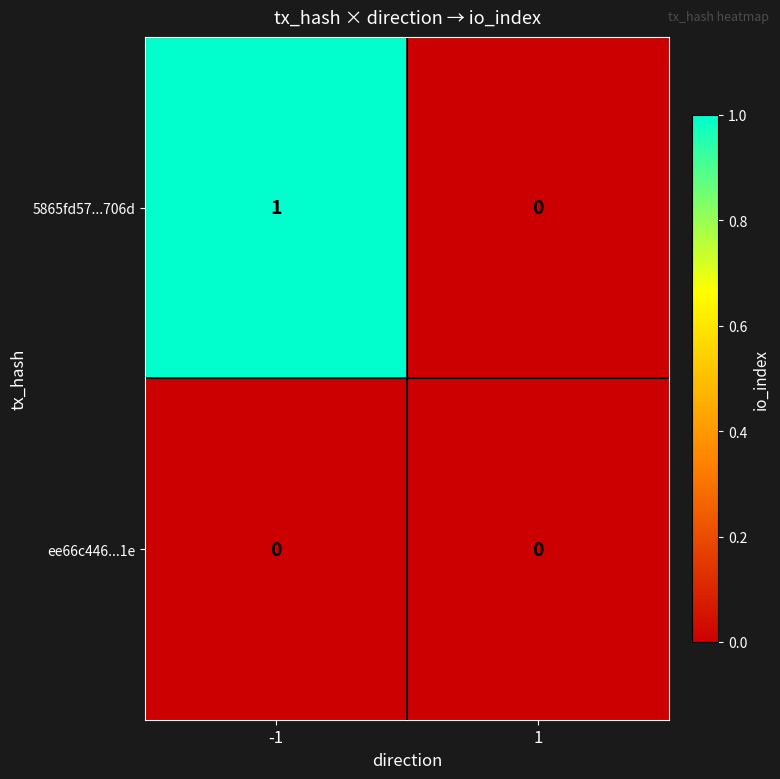

List the series in order of their peak value, highest first.

5865fd57...706d, ee66c446...1e